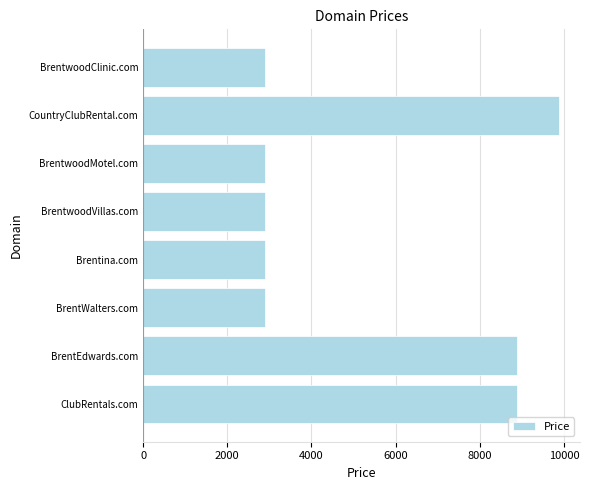

The chart shows a value of 11844 at BrentEdwards.com. True or false?

False